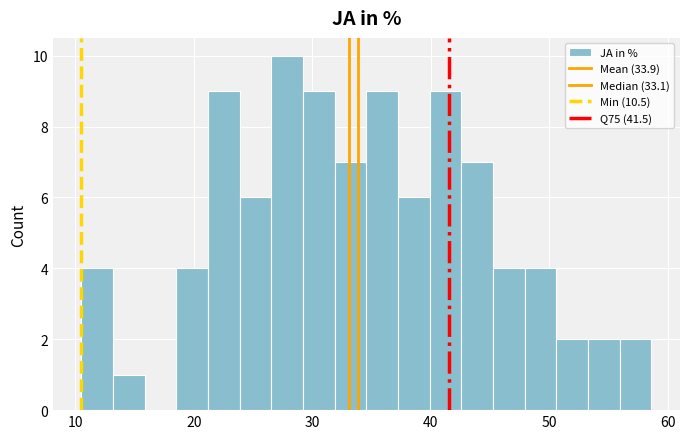

Around what value on the x-axis is the tallest bar? Give the approximate position of its centre, as read against the axis.

28